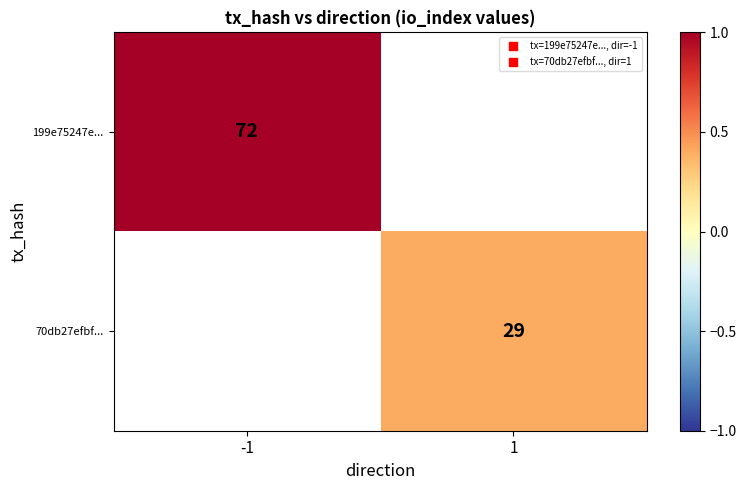

At which category does the chart reach its minimum across all series?

1